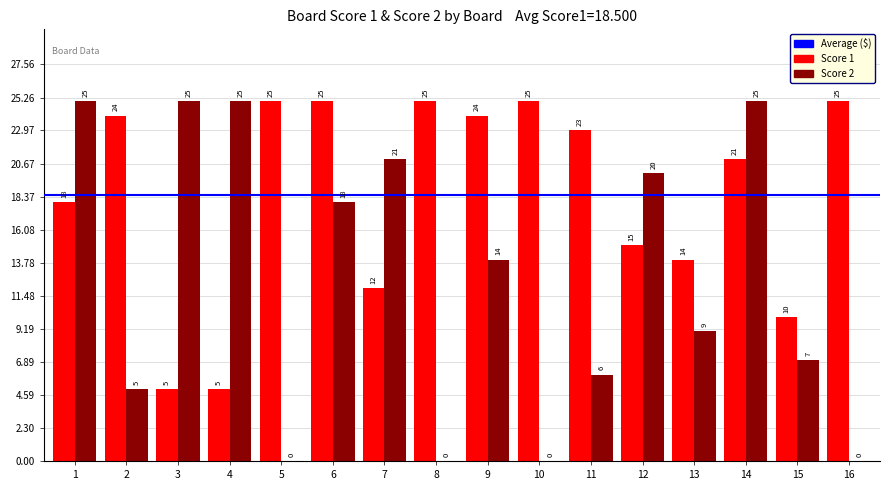

What is the highest value of the Score 2 series?

25